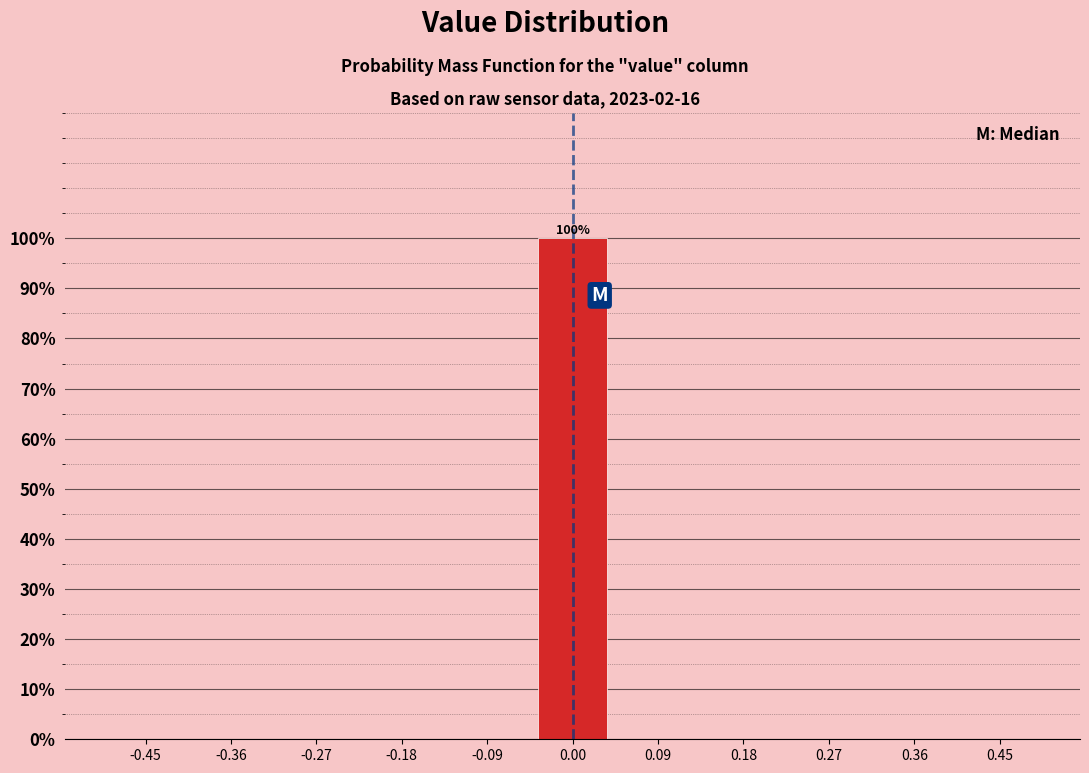

Which range on the x-axis has the tallest bar?

-0.05 to 0.05